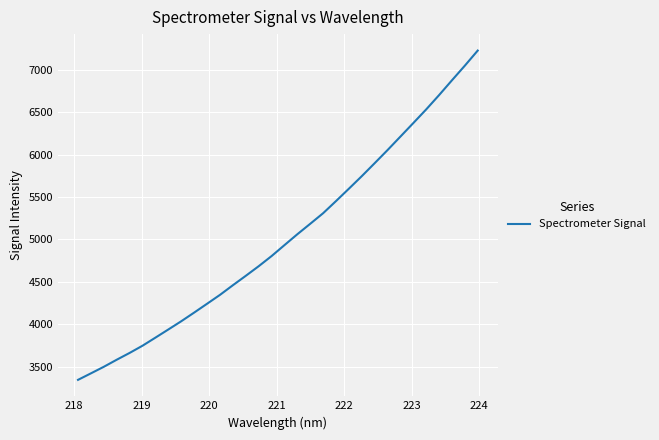

Reading left to right, transcribe all the data shown in this chart.

3345.5	3422.2	3499.6	3582.8	3663.0	3748.0	3843.1	3939.1	4036.1	4138.0	4241.9	4346.6	4460.1	4570.9	4684.0	4803.4	4932.5	5060.7	5183.9	5308.5	5451.5	5597.3	5745.0	5897.9	6052.3	6211.3	6370.7	6531.3	6699.8	6874.3	7046.5	7224.3